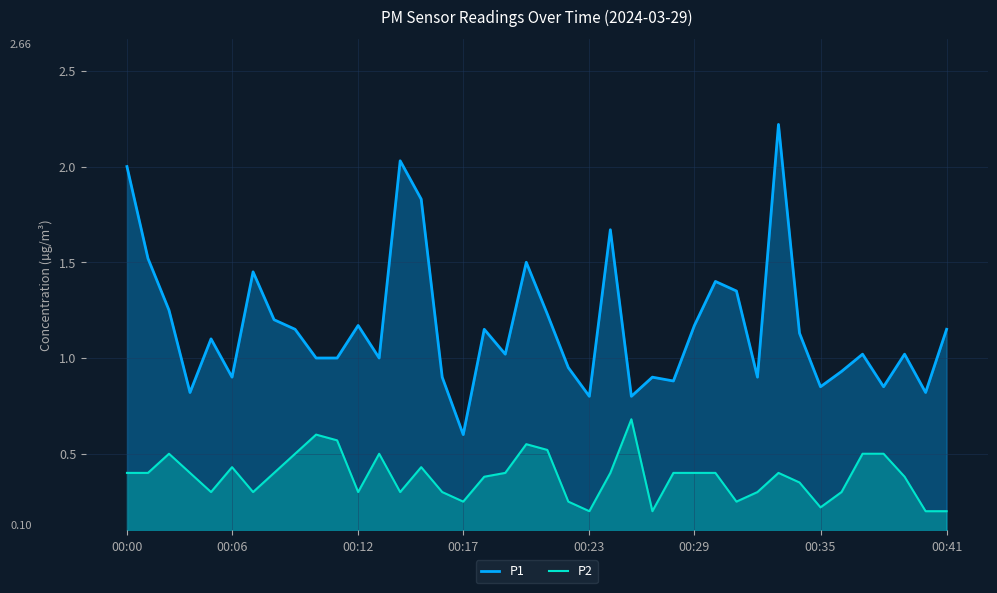

Is the value of P1 at 9 greater than the value of P2 at 18?

Yes